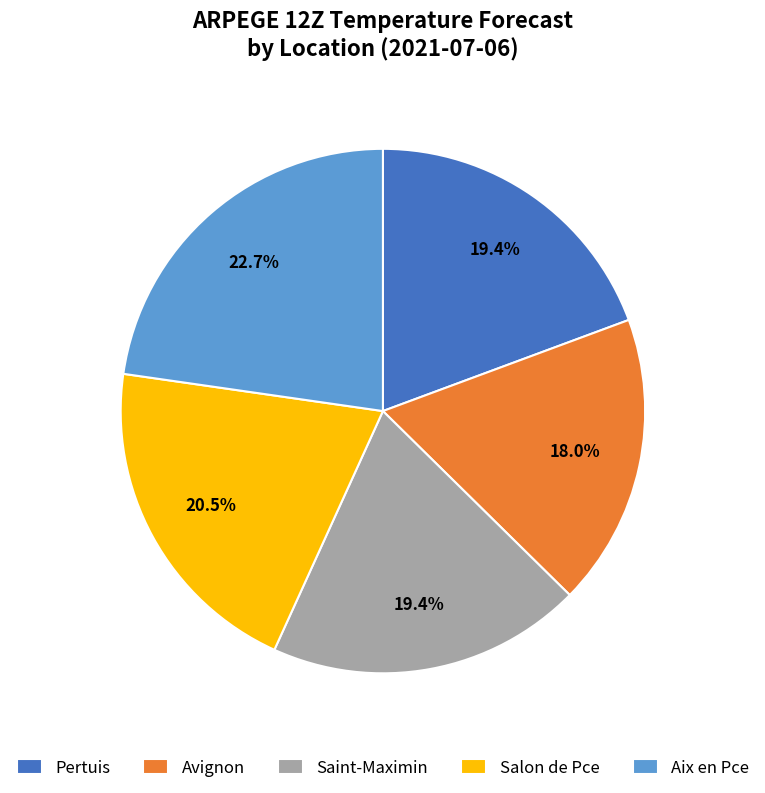

Which category has the smallest portion of the pie?

Avignon